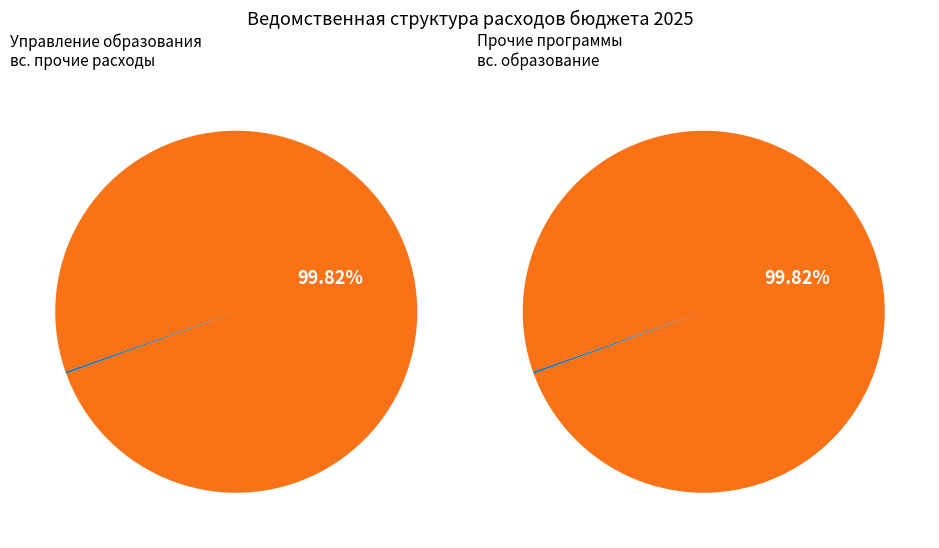

Does any single category account for the majority?

Yes